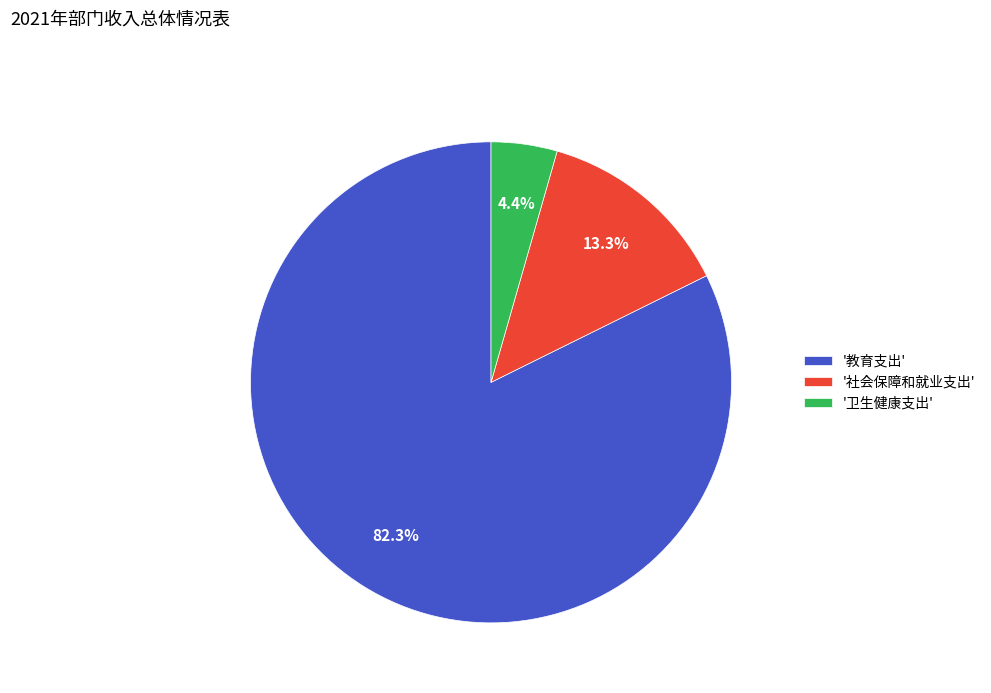

How many slices are in this pie chart?

3